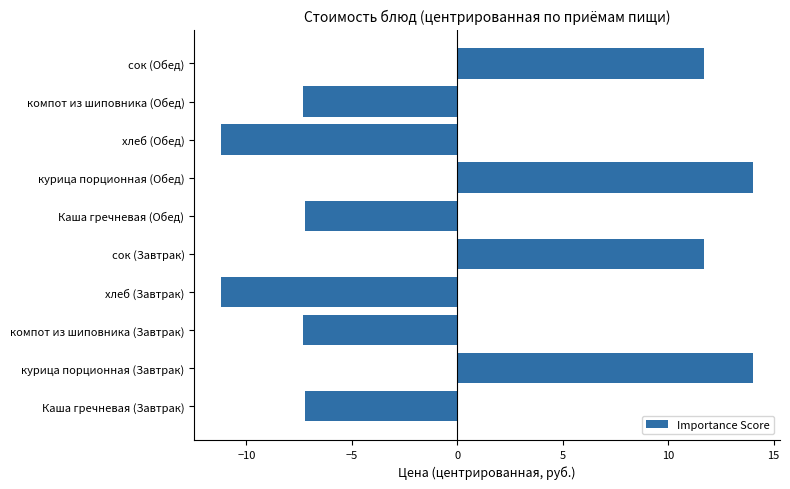

The chart shows a value of 18.3 at курица порционная (Обед). True or false?

False